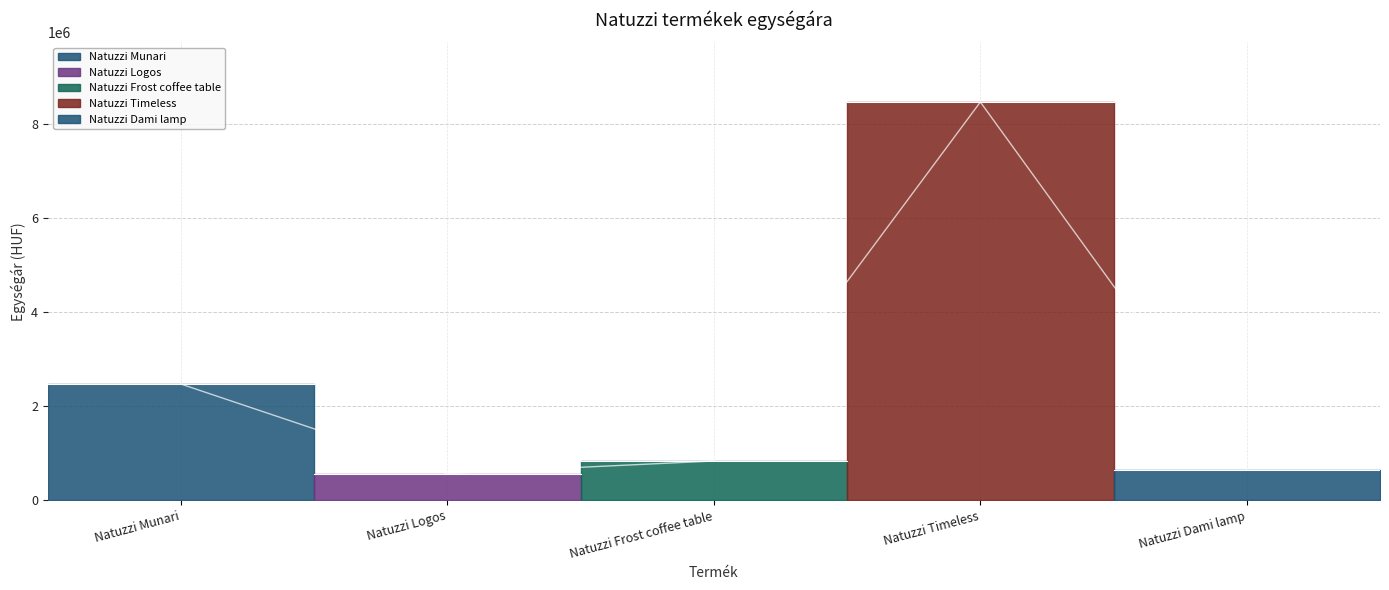

True or false: the data shows 563000 at Natuzzi Logos.

True